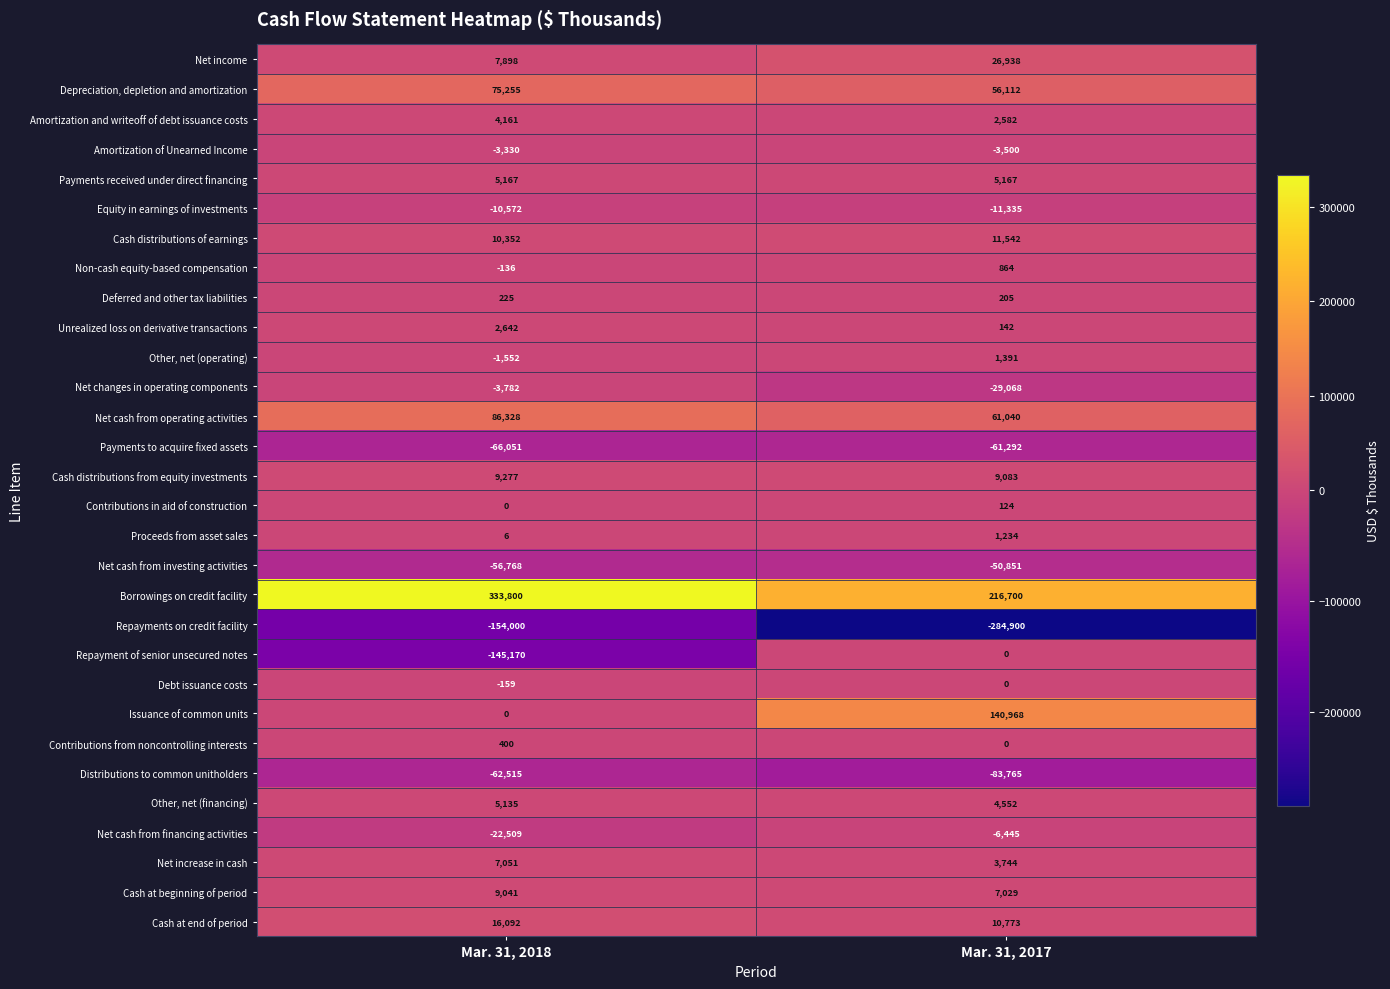

At which category does the chart reach its minimum across all series?

Mar. 31, 2017